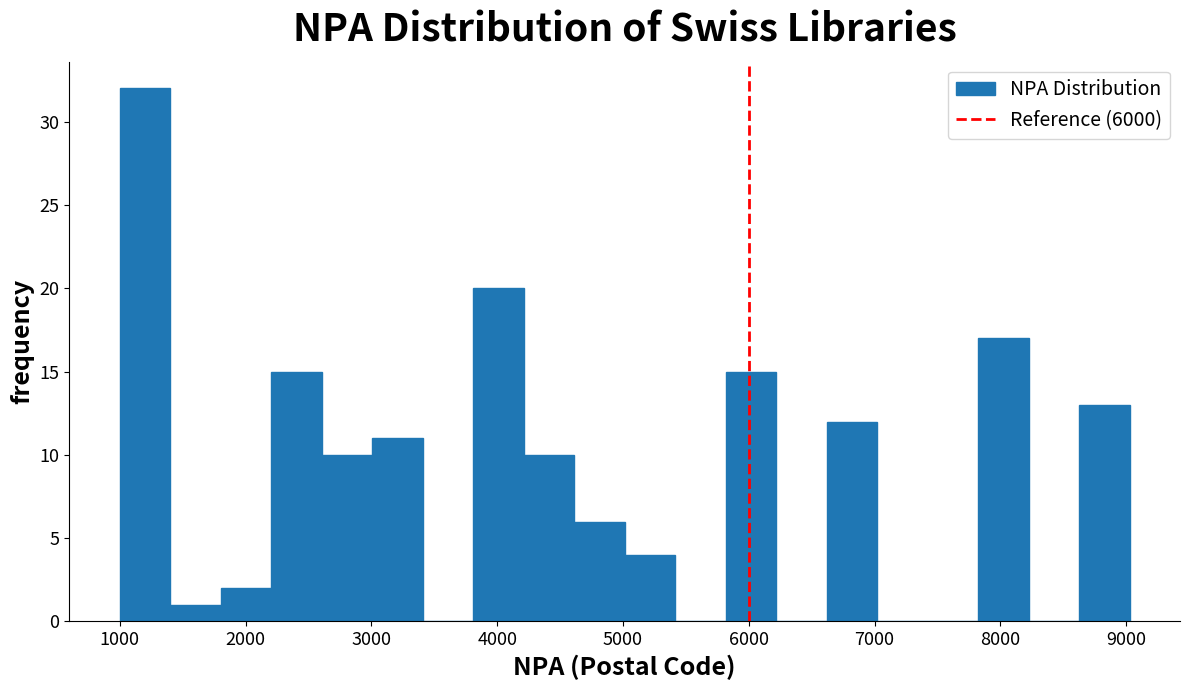

Reading left to right, transcribe this chart: for each bar, give the range it covers on the x-axis and its height. Neither the bar edges nor the heights are printed on the chart, so give them approximately, as read against the axes.

1000 to 1400: 32
1400 to 1800: 1
1800 to 2200: 2
2200 to 2600: 15
2600 to 3000: 10
3000 to 3400: 11
3400 to 3800: 0
3800 to 4200: 20
4200 to 4600: 10
4600 to 5000: 6
5000 to 5400: 4
5400 to 5800: 0
5800 to 6200: 15
6200 to 6600: 0
6600 to 7000: 12
7000 to 7400: 0
7400 to 7800: 0
7800 to 8200: 17
8200 to 8600: 0
8600 to 9000: 13